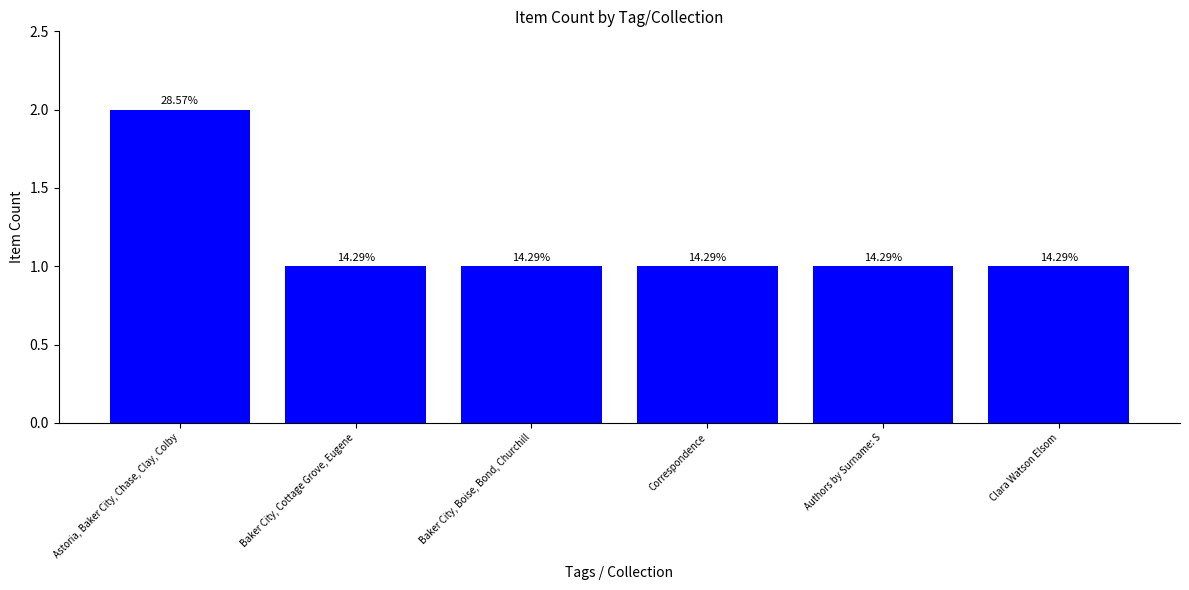

Reading left to right, extract all data points from this chart.

2	1	1	1	1	1